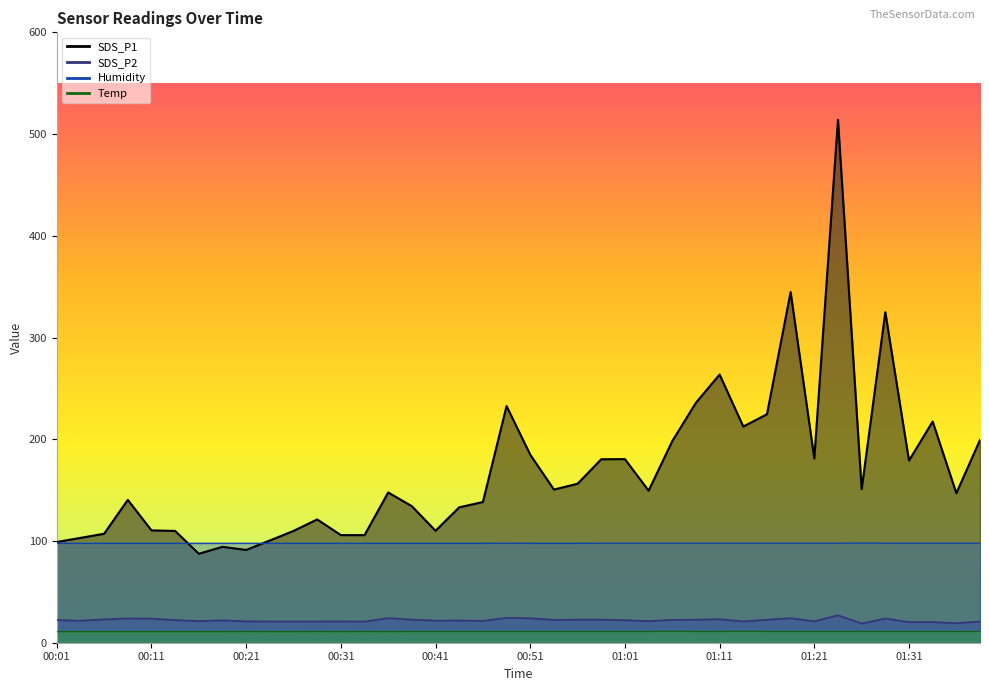

How many values in the SDS_P2 series exceed 22?

20